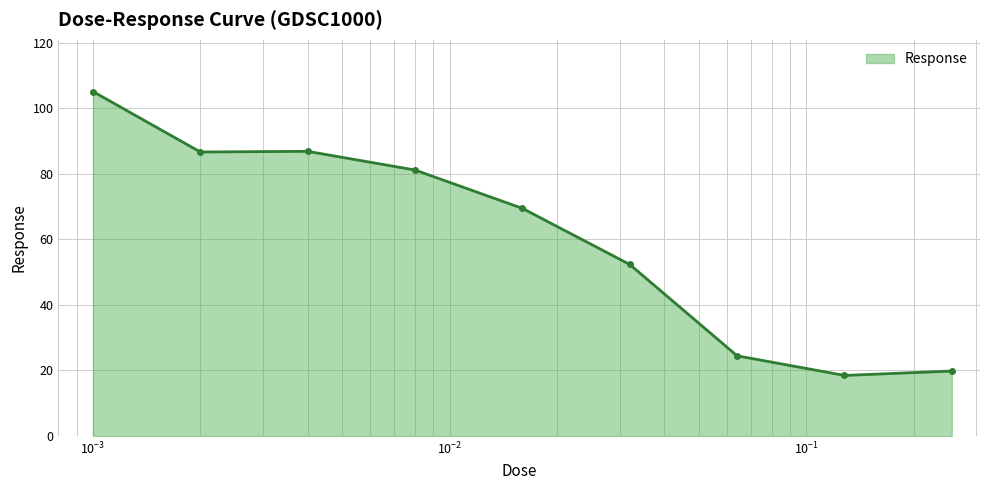

What is the minimum value shown in the chart?

18.5